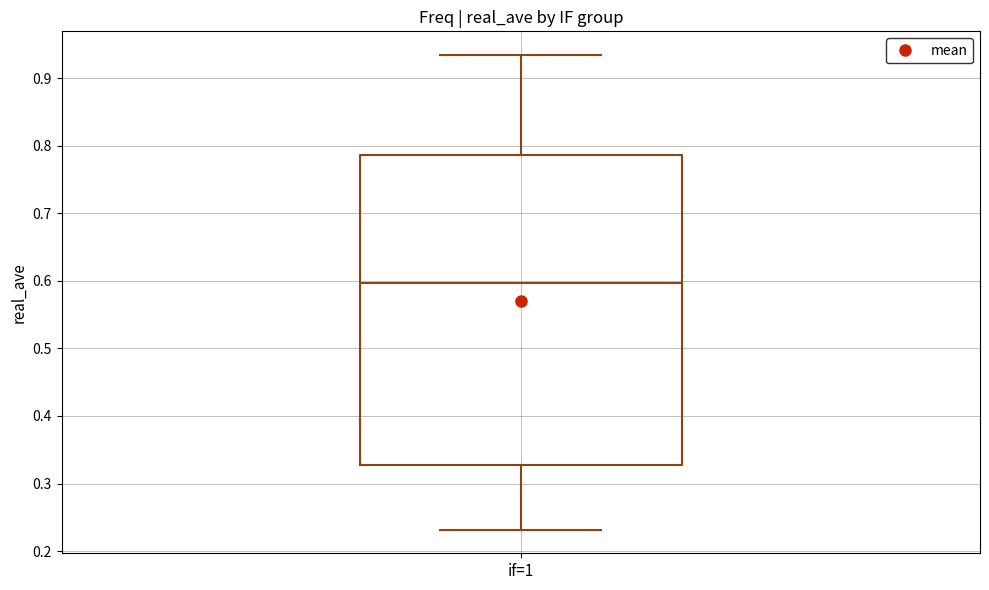

Transcribe this box plot: give where the median line is, the range the box spans, and where the two whiskers end, as read against the y-axis. The values are not printed on the chart, so give them approximately, as read against the axis.

median 0.60, box 0.33 to 0.79, whiskers 0.23 to 0.93